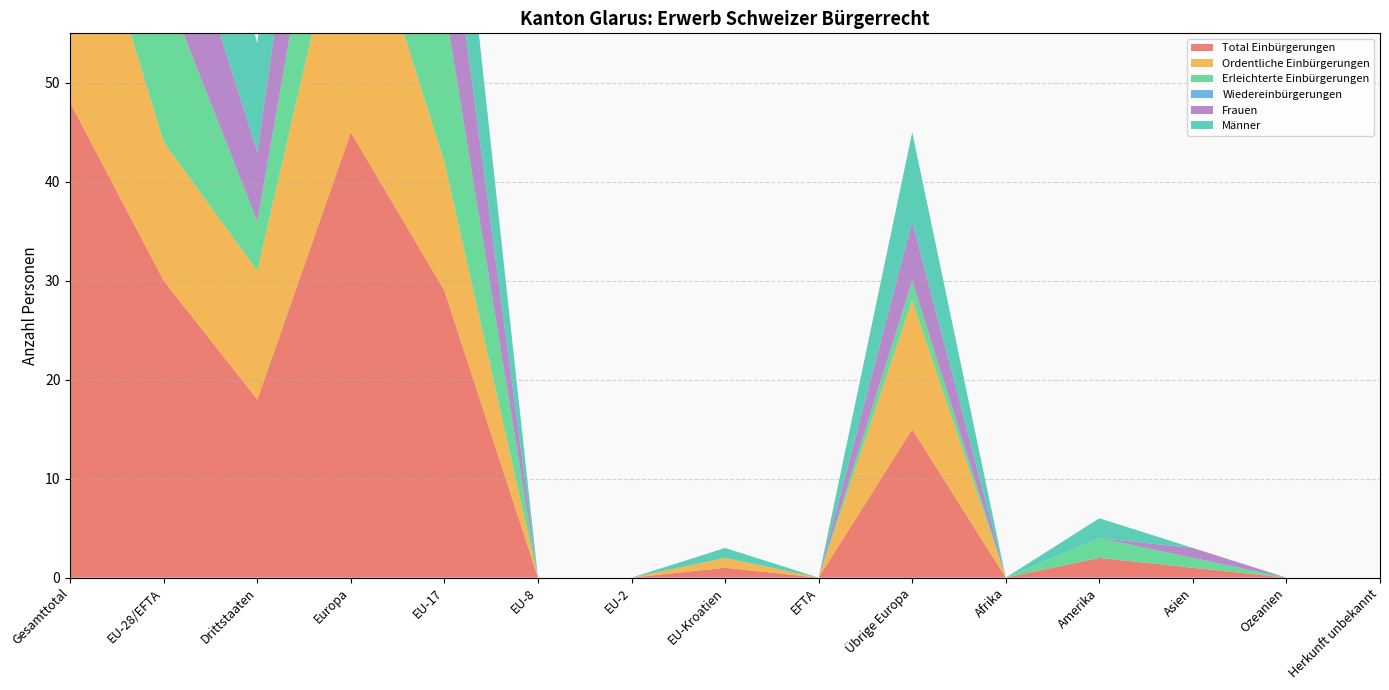

Reading right to left, list all the values displayed in this chart.

Total Einbürgerungen: Herkunft unbekannt=0	Ozeanien=0	Asien=1	Amerika=2	Afrika=0	Übrige Europa=15	EFTA=0	EU-Kroatien=1	EU-2=0	EU-8=0	EU-17=29	Europa=45	Drittstaaten=18	EU-28/EFTA=30	Gesamttotal=48
Ordentliche Einbürgerungen: Herkunft unbekannt=0	Ozeanien=0	Asien=0	Amerika=0	Afrika=0	Übrige Europa=13	EFTA=0	EU-Kroatien=1	EU-2=0	EU-8=0	EU-17=13	Europa=27	Drittstaaten=13	EU-28/EFTA=14	Gesamttotal=27
Erleichterte Einbürgerungen: Herkunft unbekannt=0	Ozeanien=0	Asien=1	Amerika=2	Afrika=0	Übrige Europa=2	EFTA=0	EU-Kroatien=0	EU-2=0	EU-8=0	EU-17=16	Europa=18	Drittstaaten=5	EU-28/EFTA=16	Gesamttotal=21
Wiedereinbürgerungen: Herkunft unbekannt=0	Ozeanien=0	Asien=0	Amerika=0	Afrika=0	Übrige Europa=0	EFTA=0	EU-Kroatien=0	EU-2=0	EU-8=0	EU-17=0	Europa=0	Drittstaaten=0	EU-28/EFTA=0	Gesamttotal=0
Frauen: Herkunft unbekannt=0	Ozeanien=0	Asien=1	Amerika=0	Afrika=0	Übrige Europa=6	EFTA=0	EU-Kroatien=0	EU-2=0	EU-8=0	EU-17=13	Europa=19	Drittstaaten=7	EU-28/EFTA=13	Gesamttotal=20
Männer: Herkunft unbekannt=0	Ozeanien=0	Asien=0	Amerika=2	Afrika=0	Übrige Europa=9	EFTA=0	EU-Kroatien=1	EU-2=0	EU-8=0	EU-17=16	Europa=26	Drittstaaten=11	EU-28/EFTA=17	Gesamttotal=28